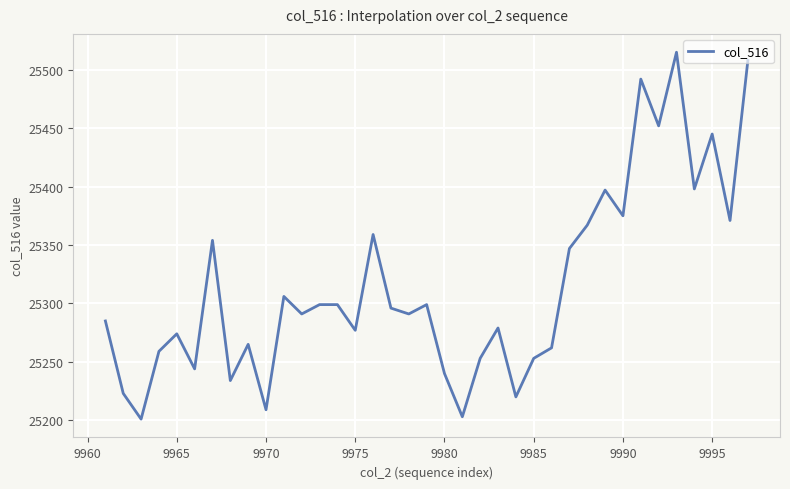

What is the difference between the maximum and minimum values?

314